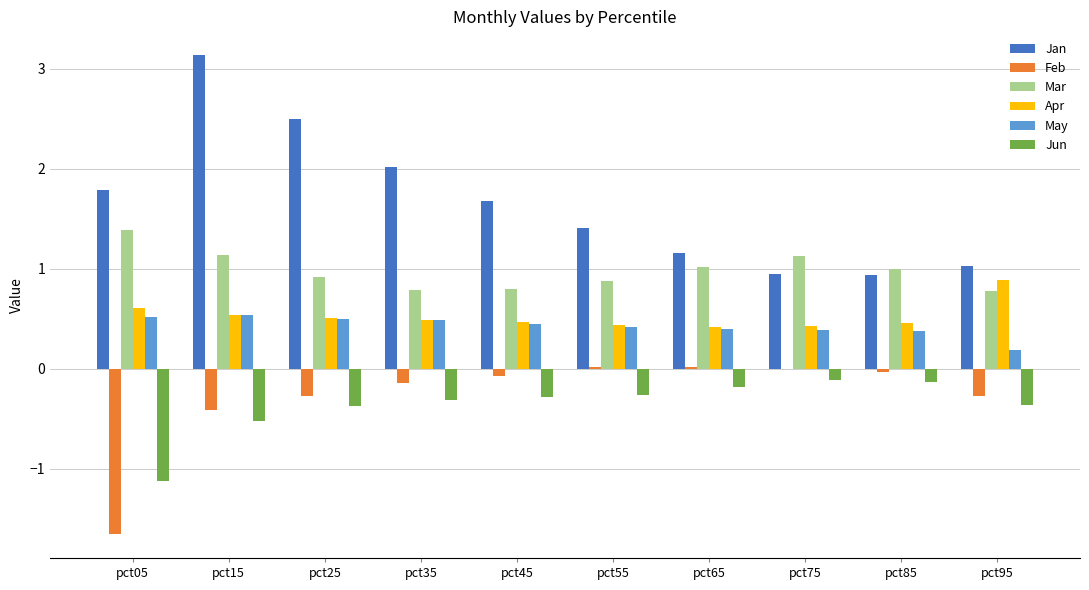

The value of Jan at pct05 is 2.6. True or false?

False